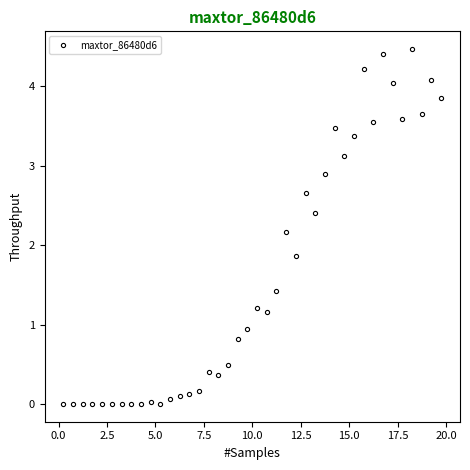

True or false: the data has more than 0 interior local peaks.

True